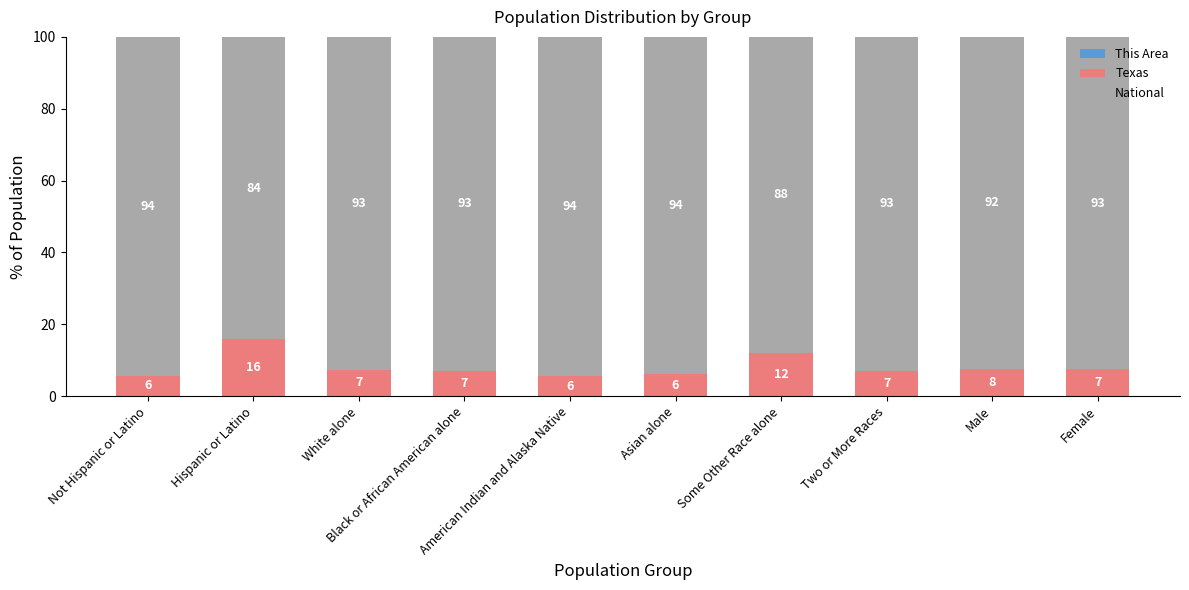

Between White alone and American Indian and Alaska Native, which series saw the biggest shift?

National